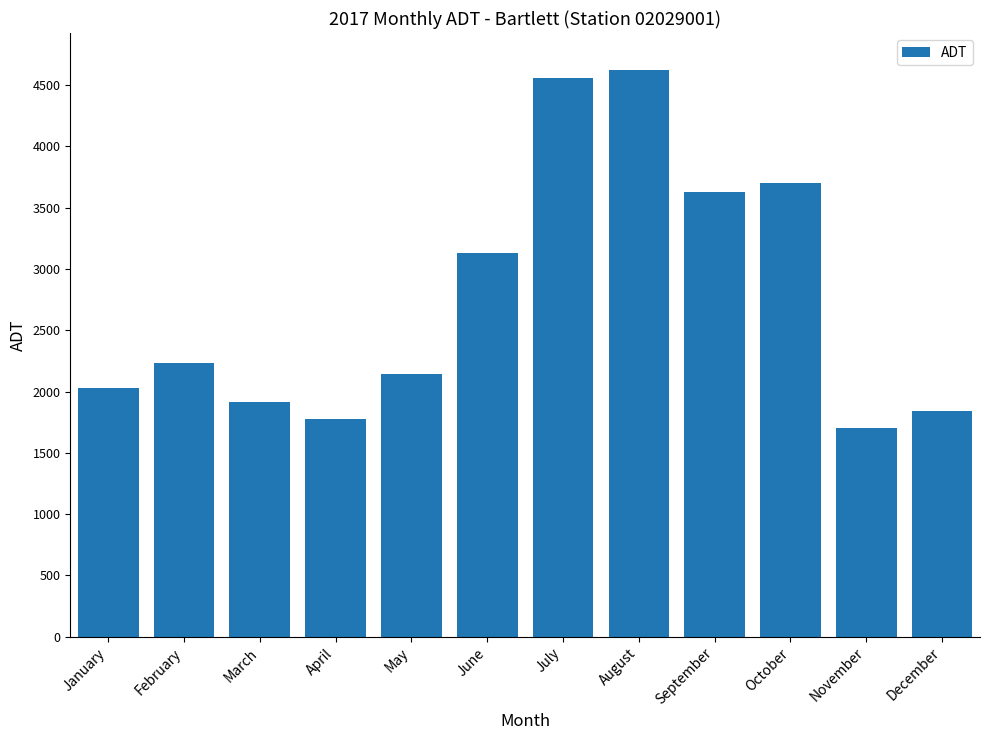

Reading left to right, list all the values displayed in this chart.

2030	2237	1916	1774	2147	3127	4558	4625	3630	3704	1701	1839